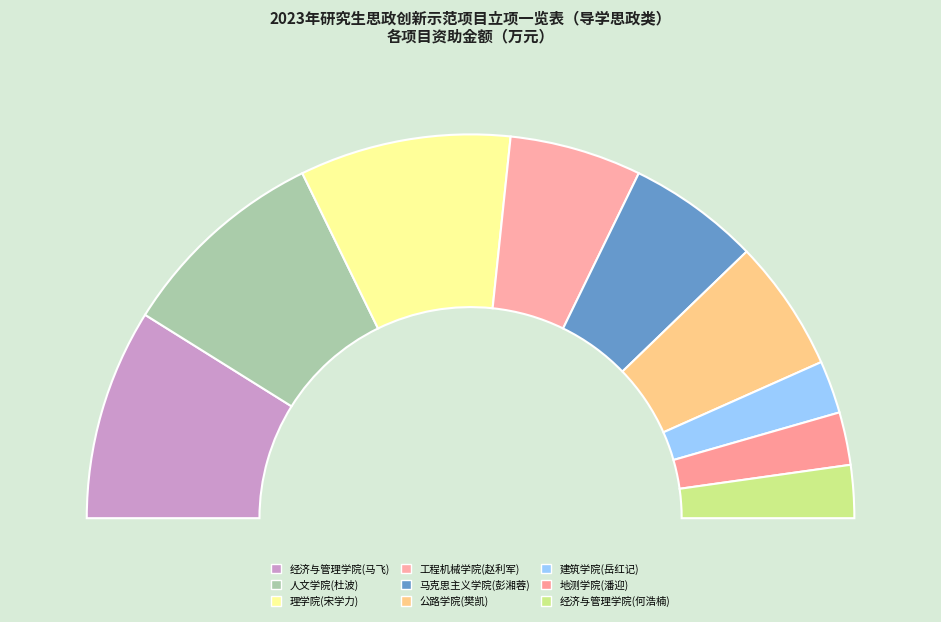

What is the smallest slice in the pie chart?

建筑学院(岳红记)